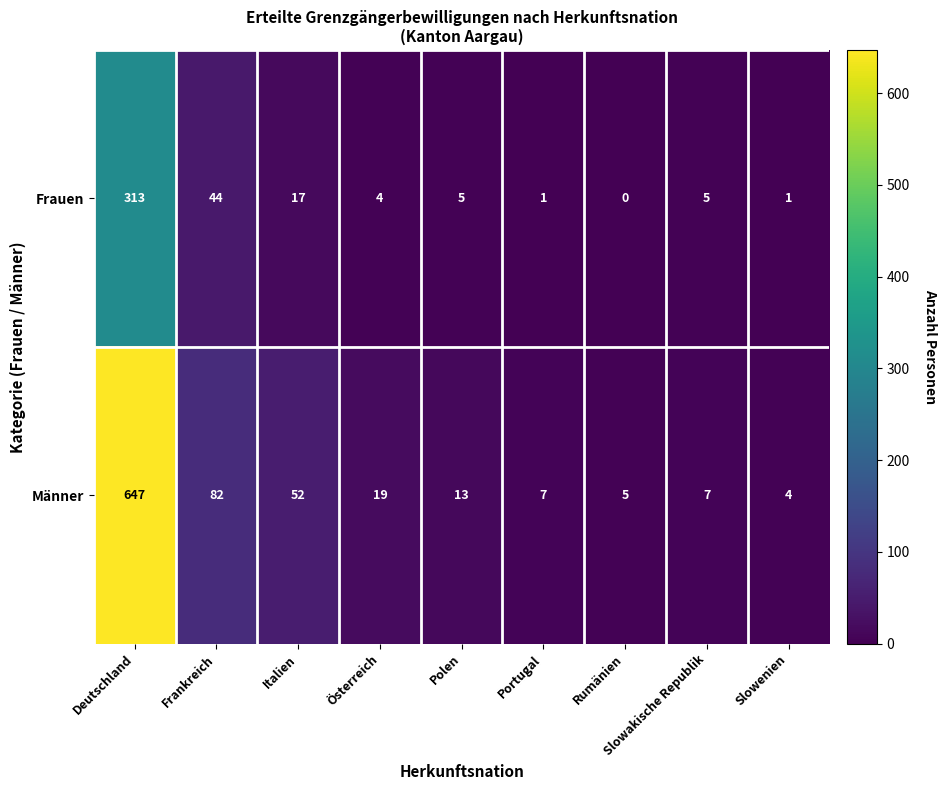

The Frauen series shows 216 at Rumänien. True or false?

False